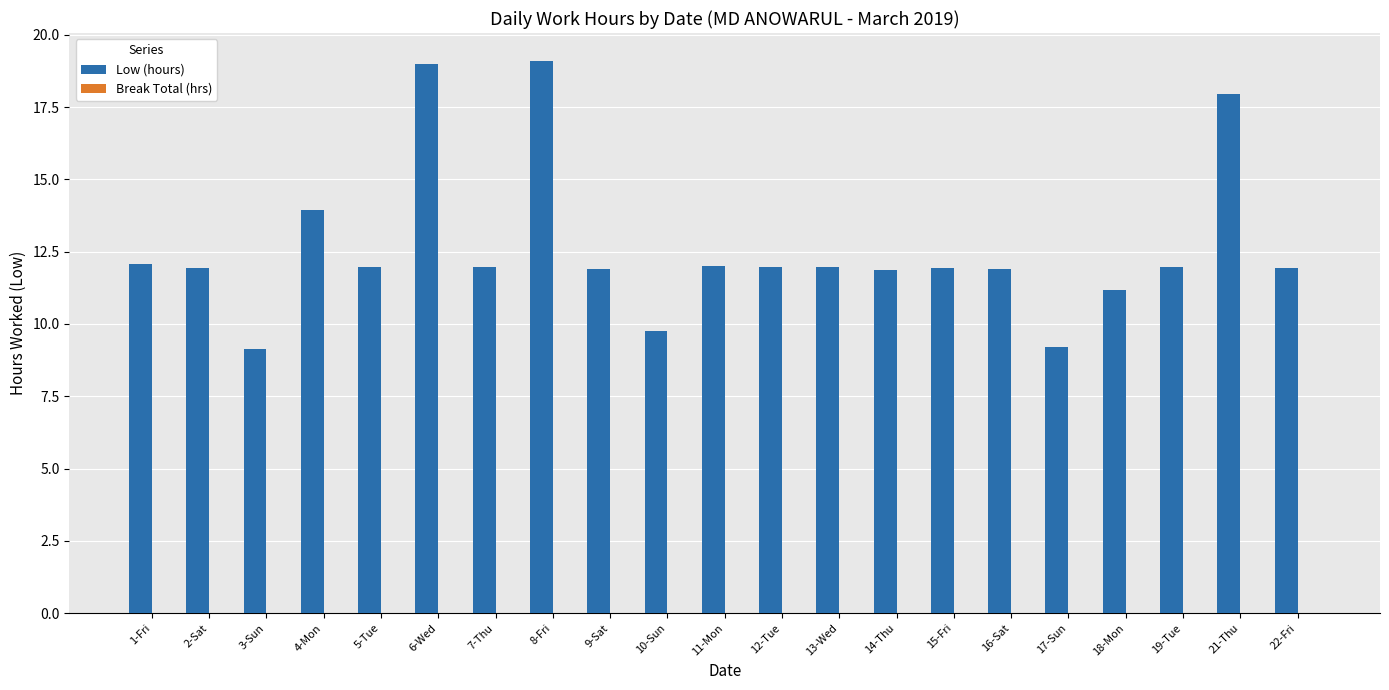

Between 19-Tue and 6-Wed, which is larger?

6-Wed